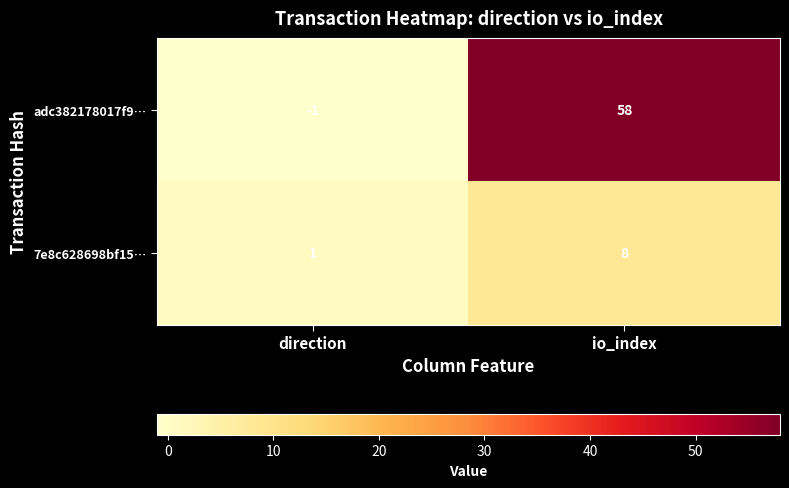

Which series has the largest total across all categories?

adc382178017f9…